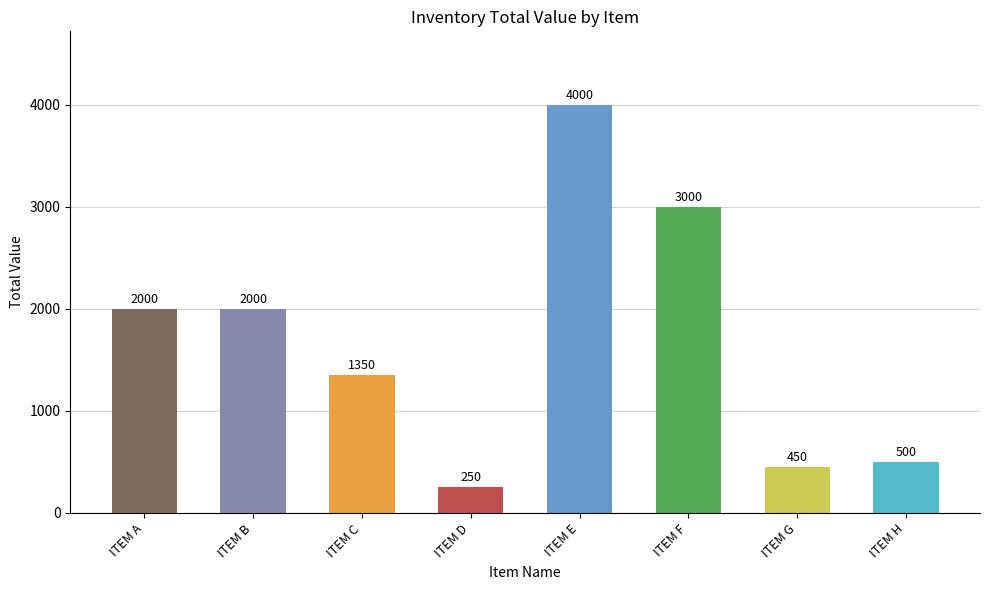

At which category does the chart reach its peak across all series?

ITEM E